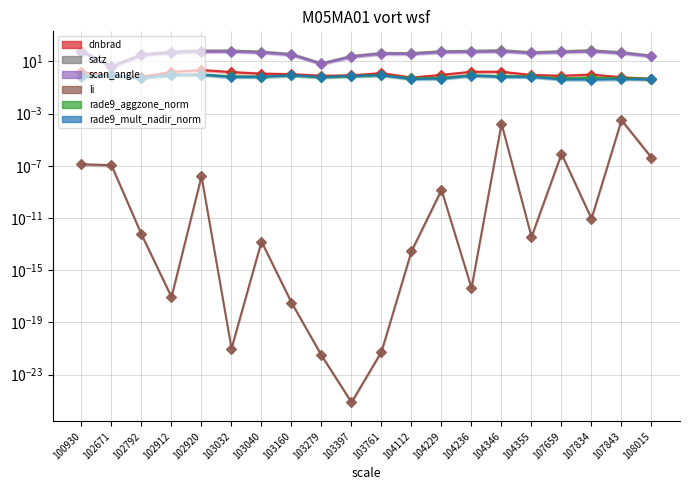

At which category is the sum across all series the highest?

104346